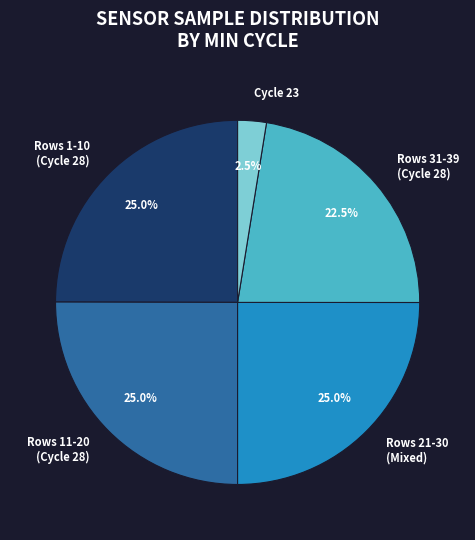

To the nearest percent, what is the average slice percentage?

20%